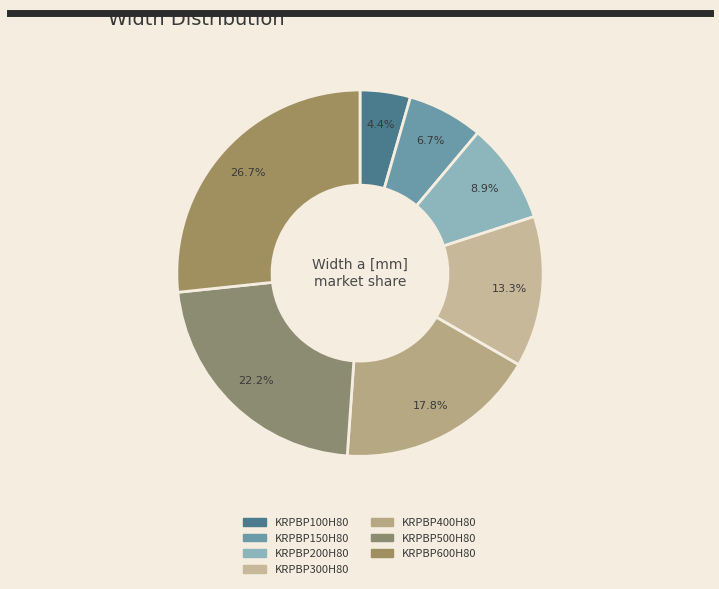

Is there a majority slice in this chart?

No